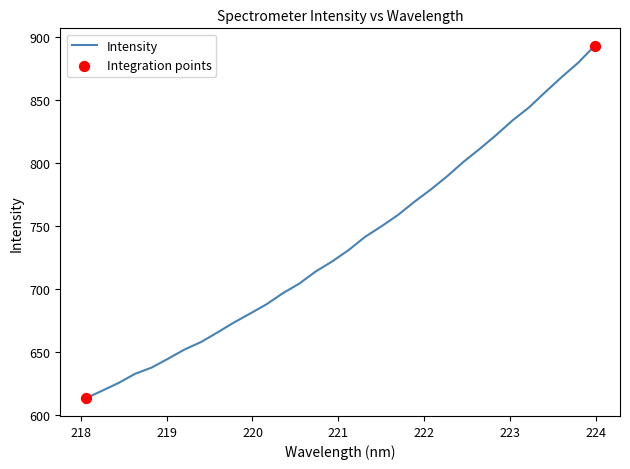

What is the smallest value displayed?

613.4